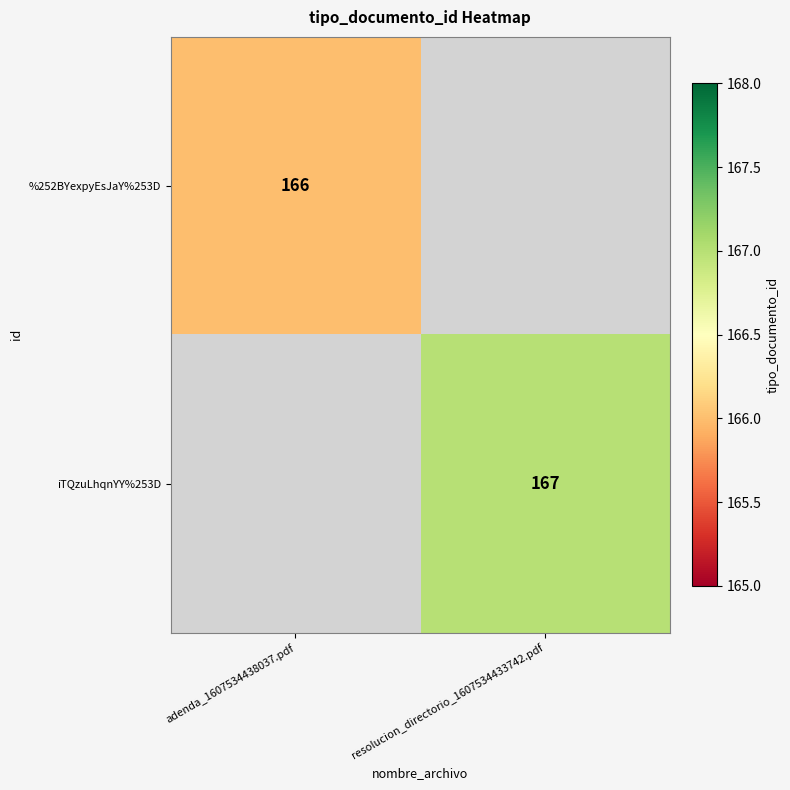

Is the value of %252BYexpyEsJaY%253D at adenda_1607534438037.pdf greater than the value of iTQzuLhqnYY%253D at resolucion_directorio_1607534433742.pdf?

No